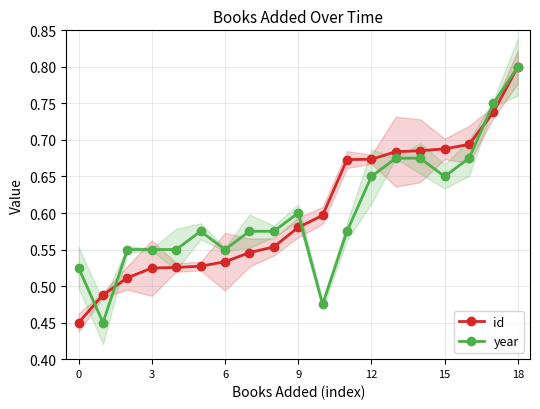

Is this an area chart (filled region under the line)?

No